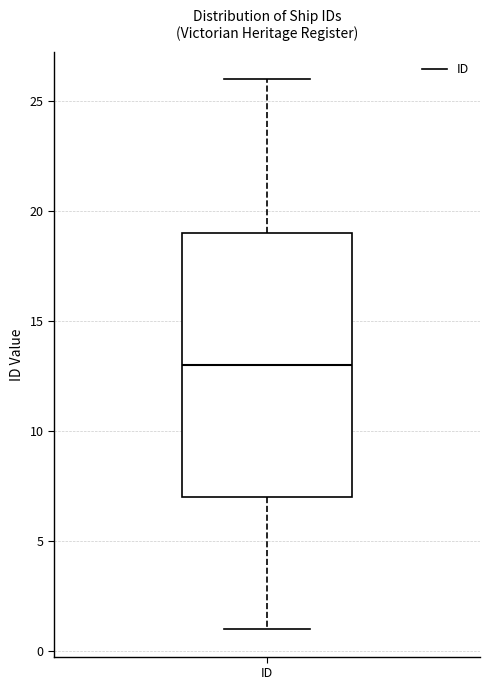

Where is the lower edge of the box for ID on the y-axis? The values are not printed on the chart, so give them approximately, as read against the axis.

7